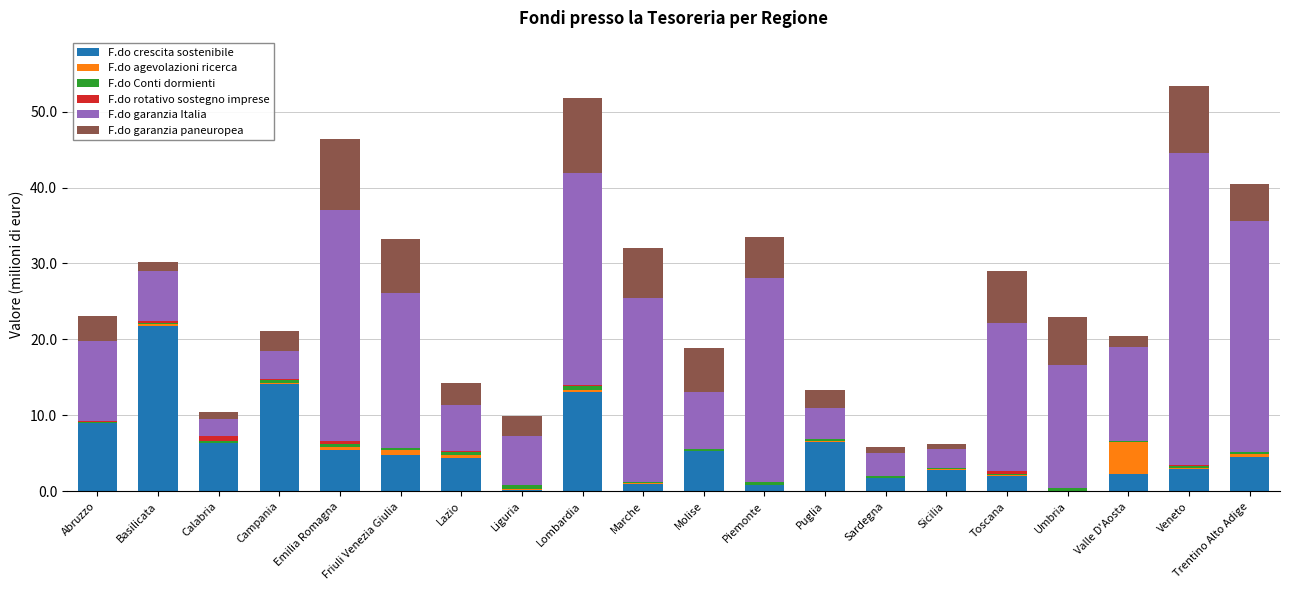

What is the total value across all series at Abruzzo?

23.1